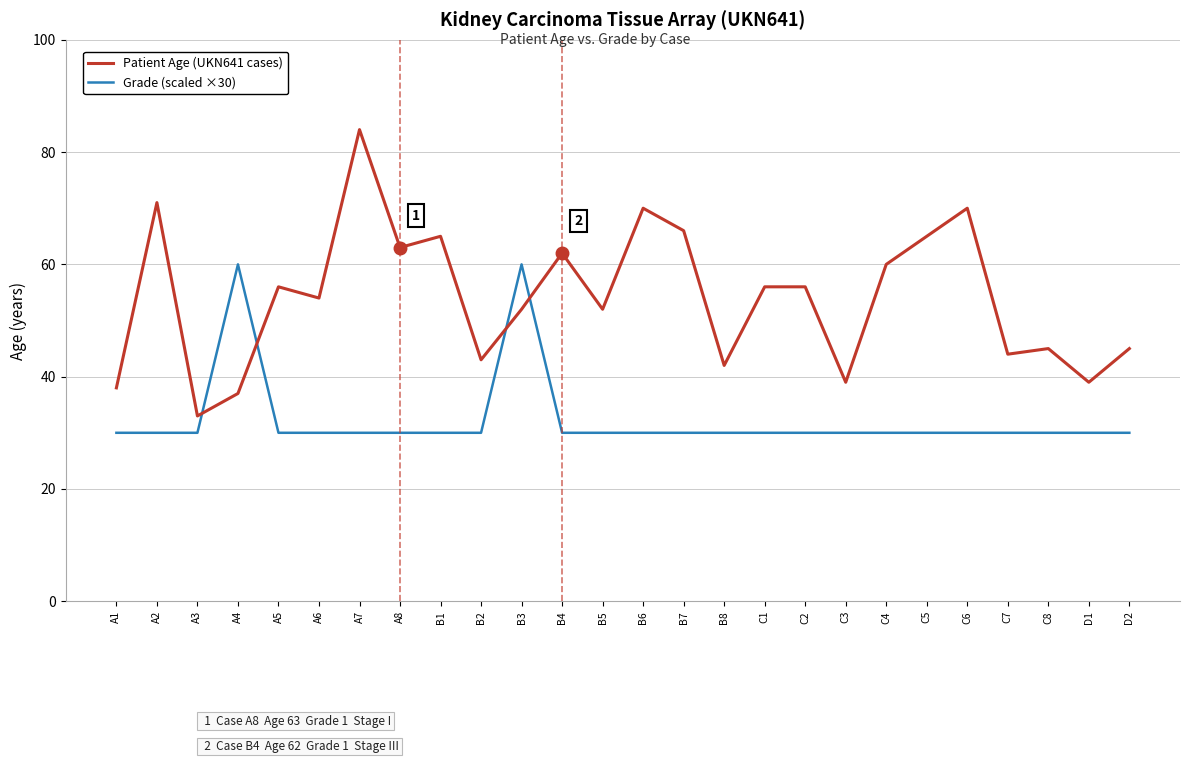

At which category is the sum across all series the highest?

A7